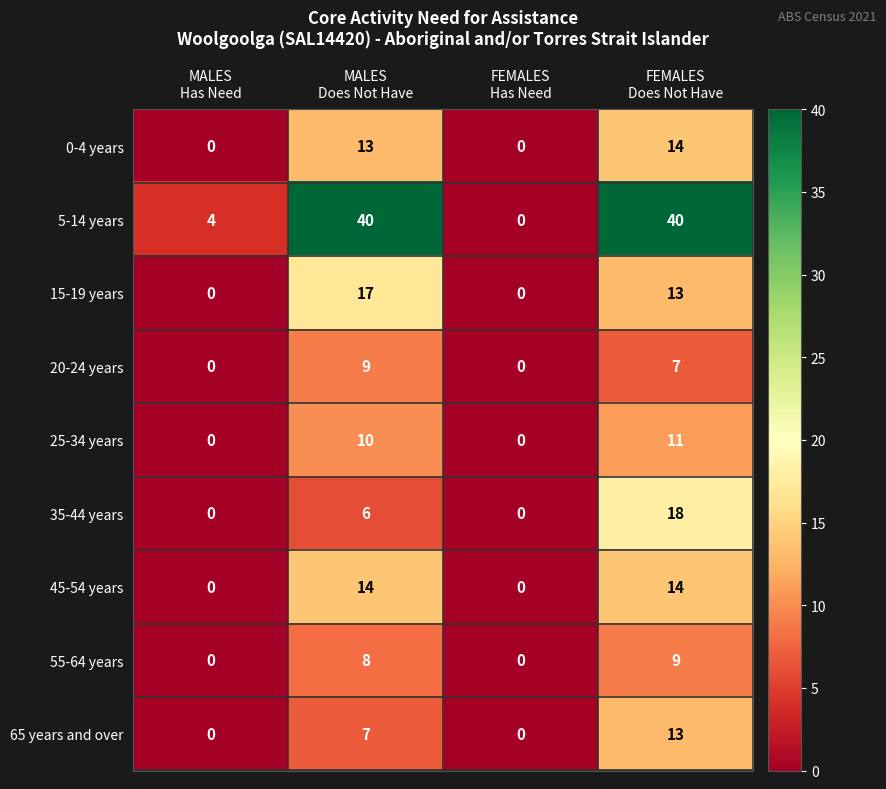

How many 65 years and over values are between 0 and 13?

4